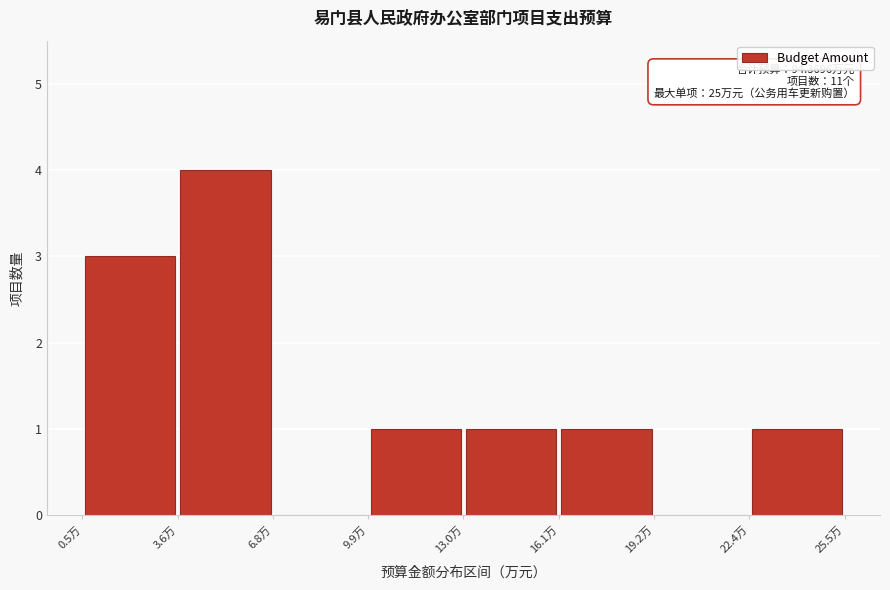

Over which range of the x-axis is the bar tallest?

3.5 to 7.0